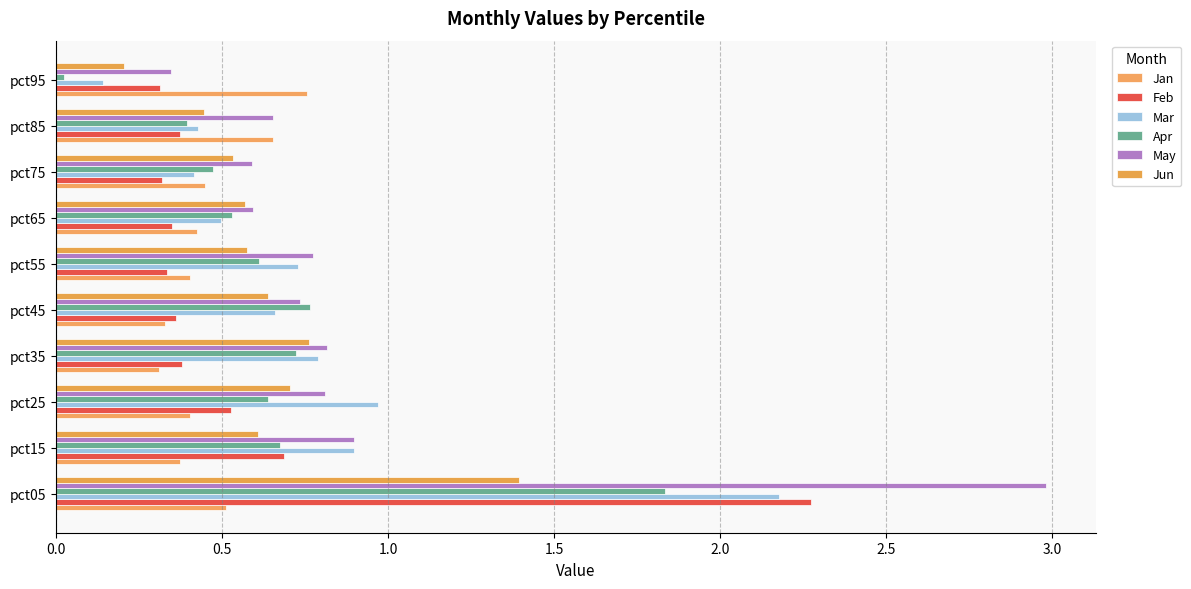

What is the sum of all May values?

9.2